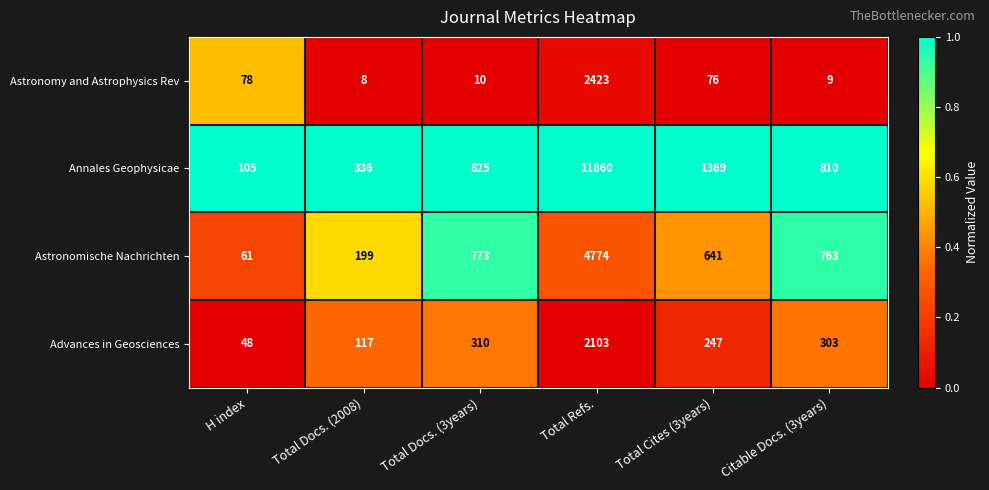

What is the difference between the highest and lowest values at H index?

57